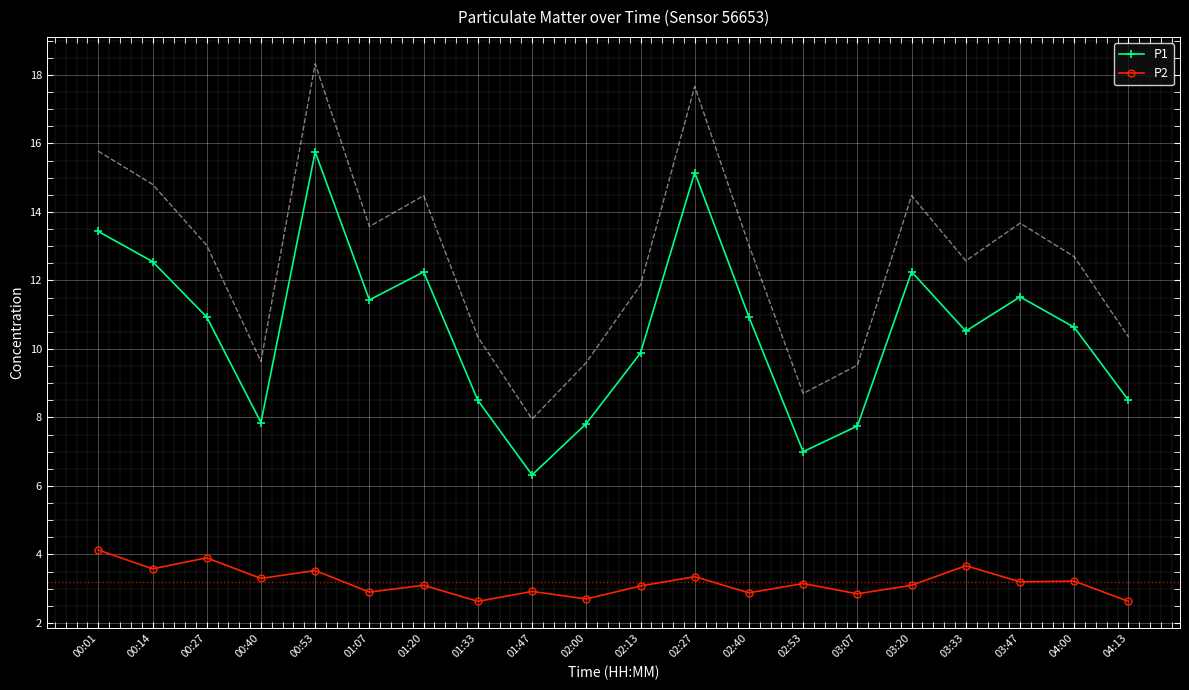

What is the highest value of the P2 series?

4.1